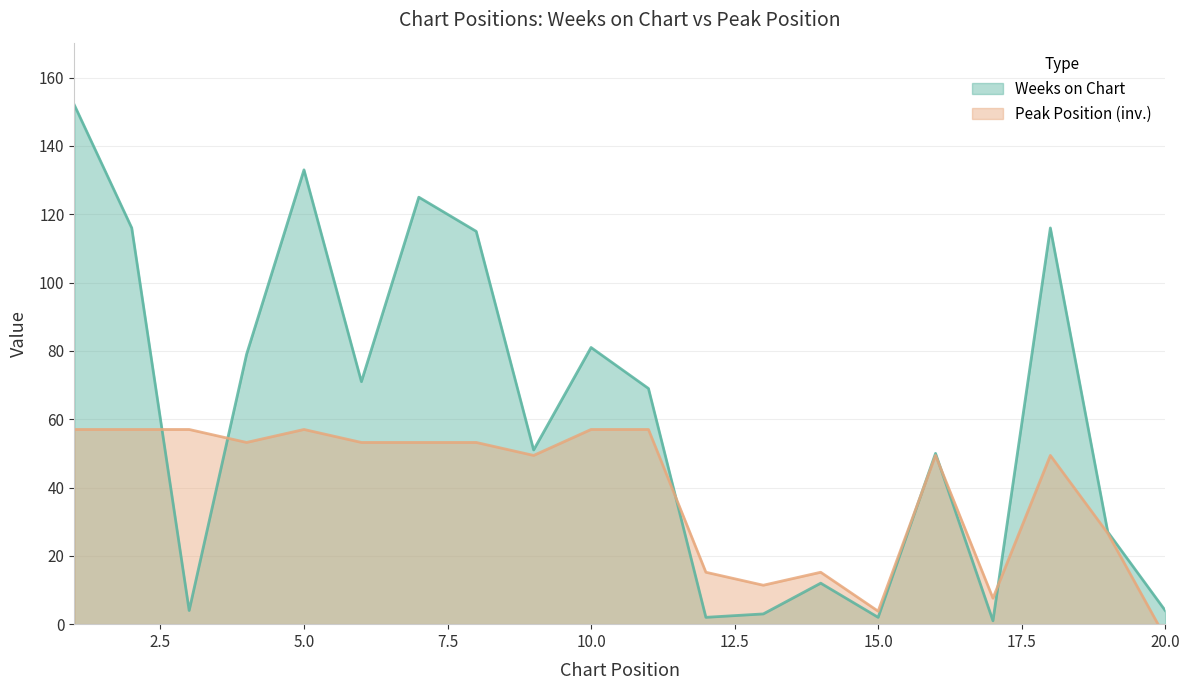

At which category does Weeks on Chart reach its first local valley?

3